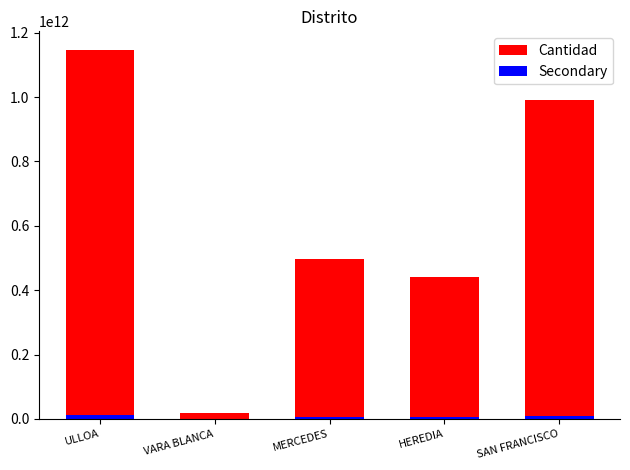

What is the sum of the Cantidad values at ULLOA and HEREDIA?

1589176318812.0